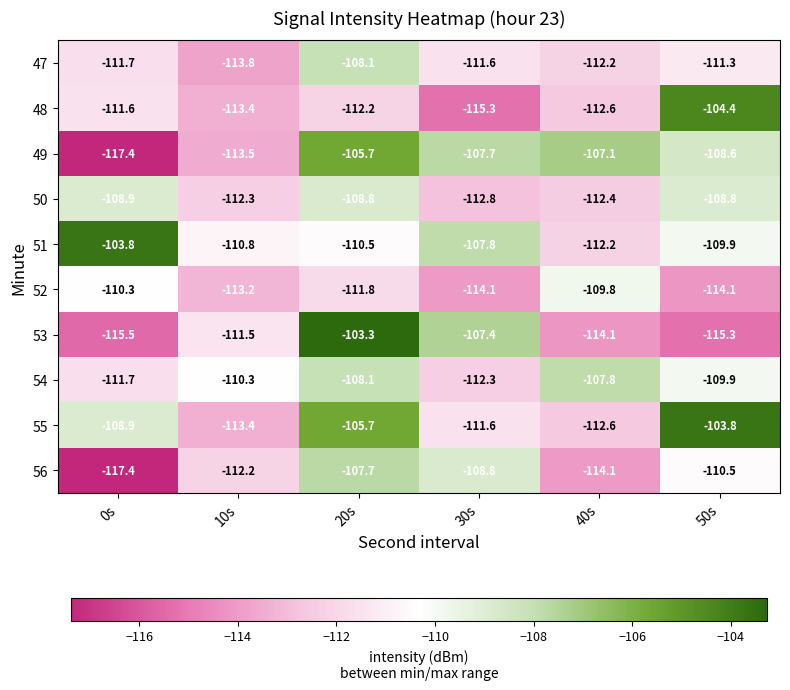

What is the difference between the maximum and minimum values in the 50 series?

4.0